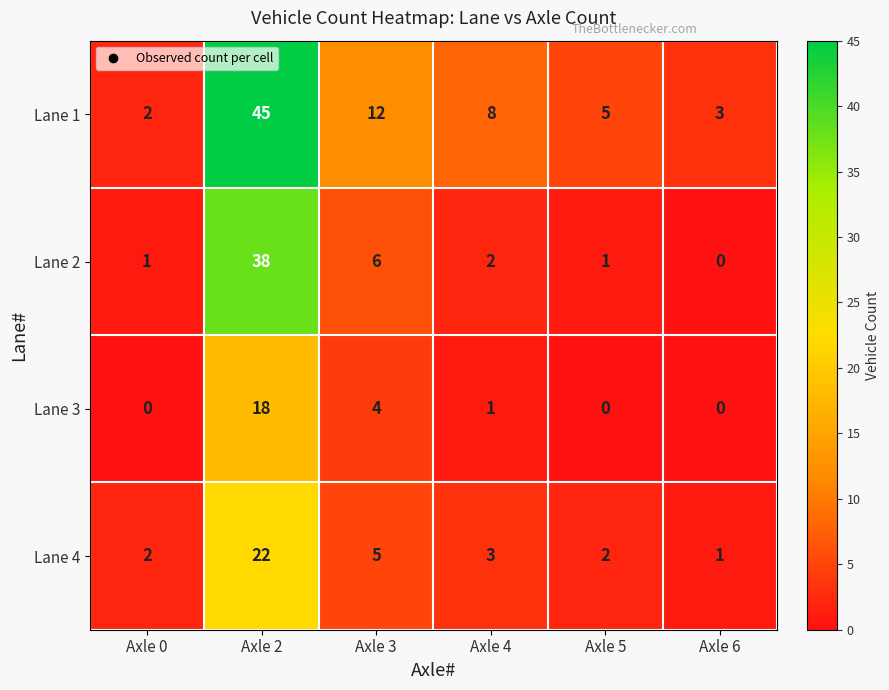

How many series are shown in this chart?

4